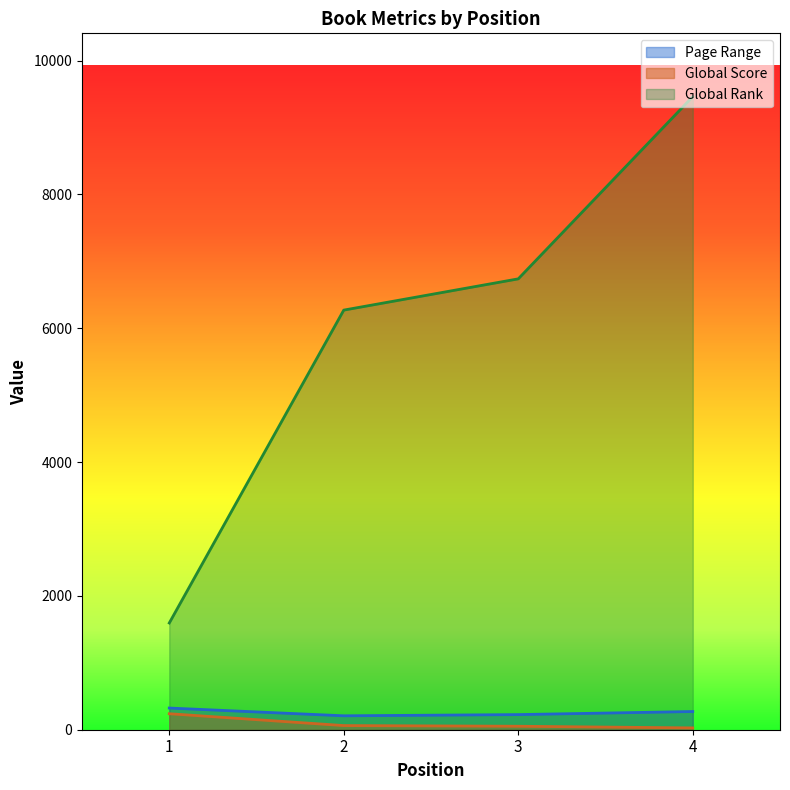

True or false: Page Range and Global Rank cross at least once.

False